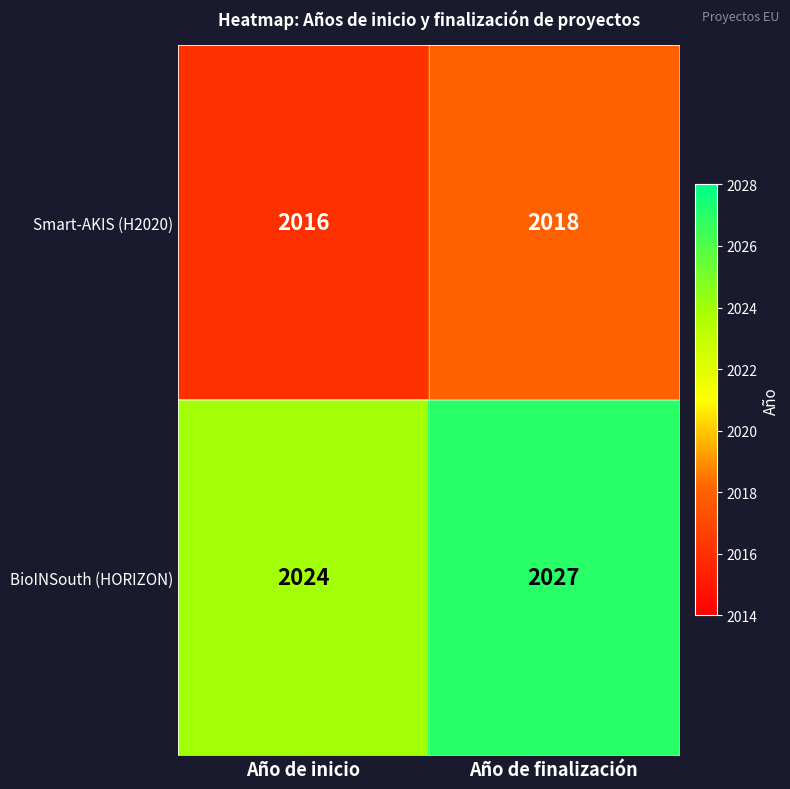

Is it true that BioINSouth (HORIZON) equals 588 at Año de inicio?

False